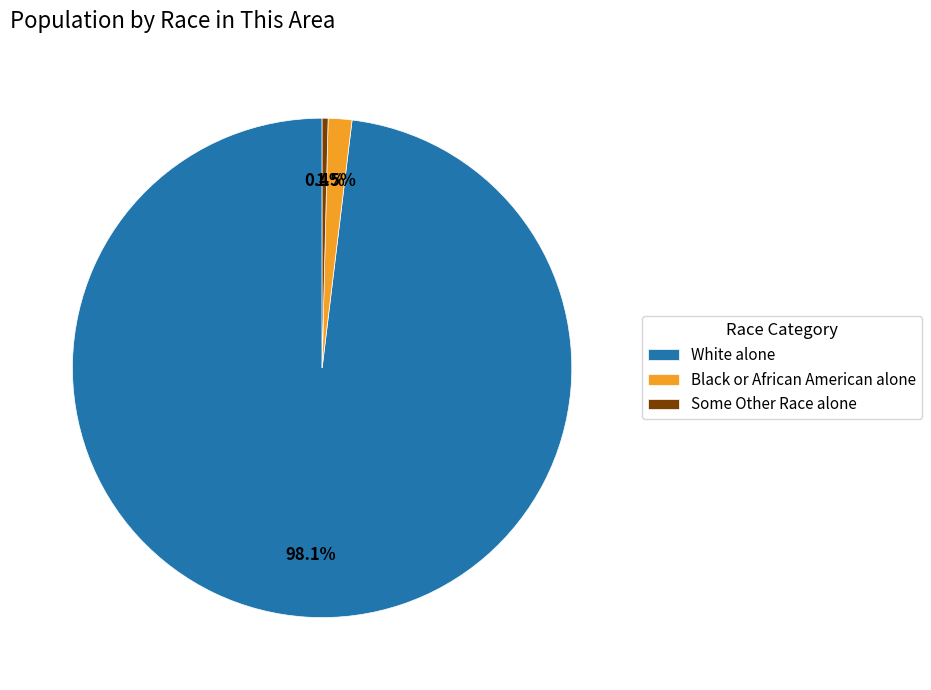

What is the largest slice in the pie chart?

White alone